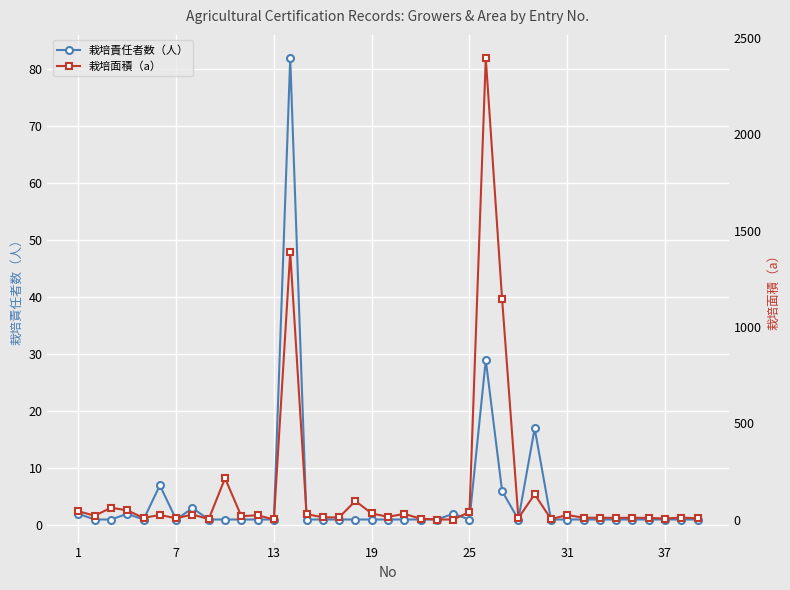

What are all the series names shown in the legend?

栽培責任者数（人）, 栽培面積（a）